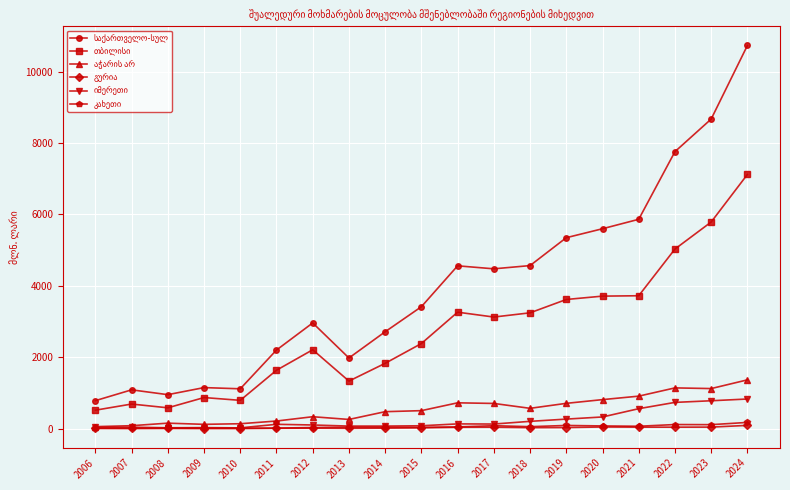

Count the number of categories in the chart.

19